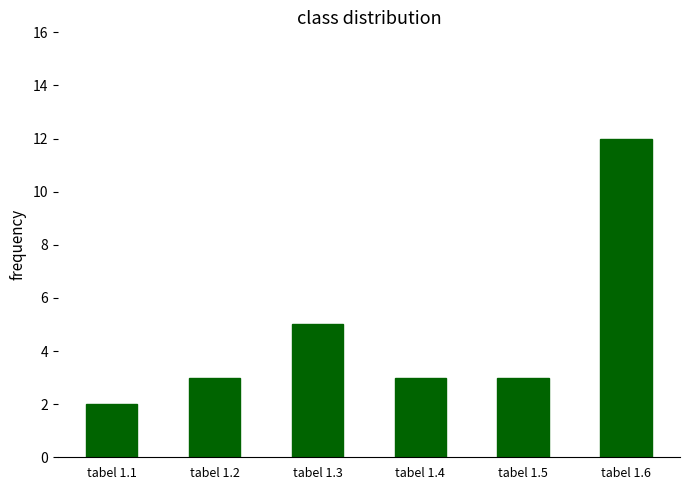

At which label is the value closest to 7?

tabel 1.3